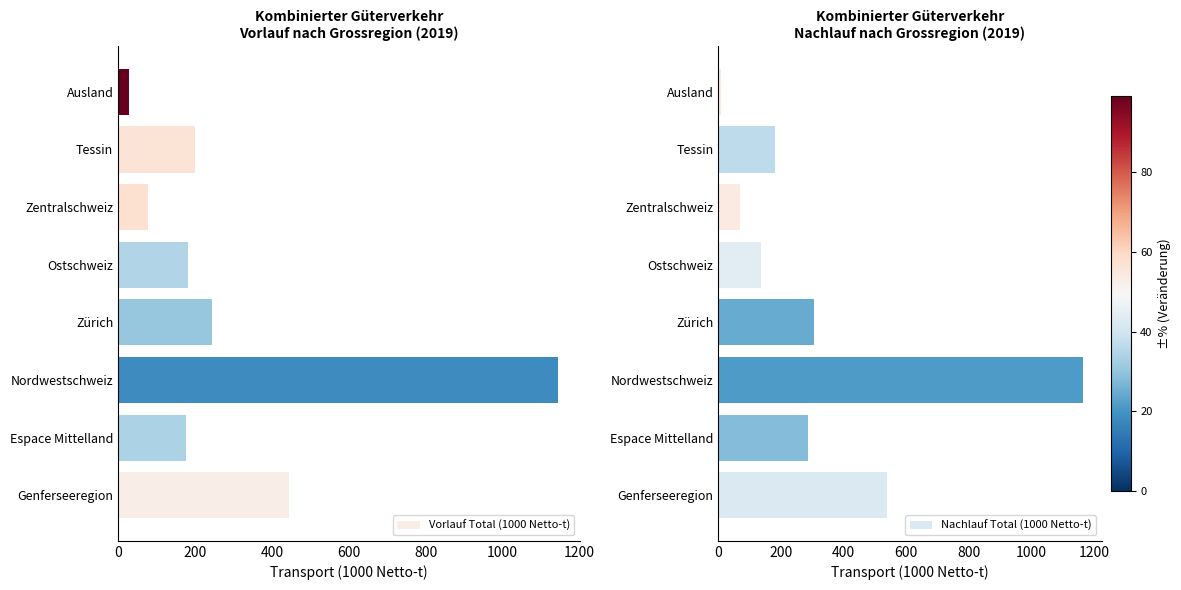

What are all the series names shown in the legend?

Vorlauf Total (1000 Netto-t), Nachlauf Total (1000 Netto-t)